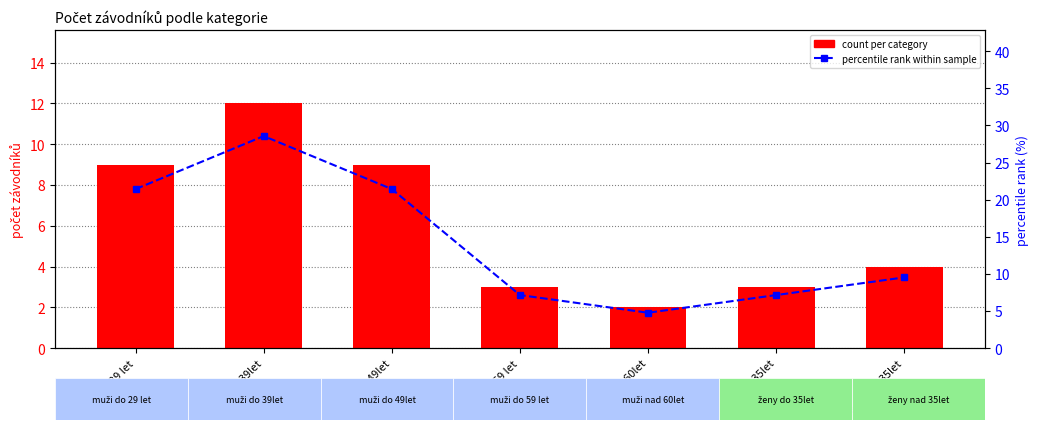

The count per category series shows 3.0 at muži do 59 let. True or false?

True